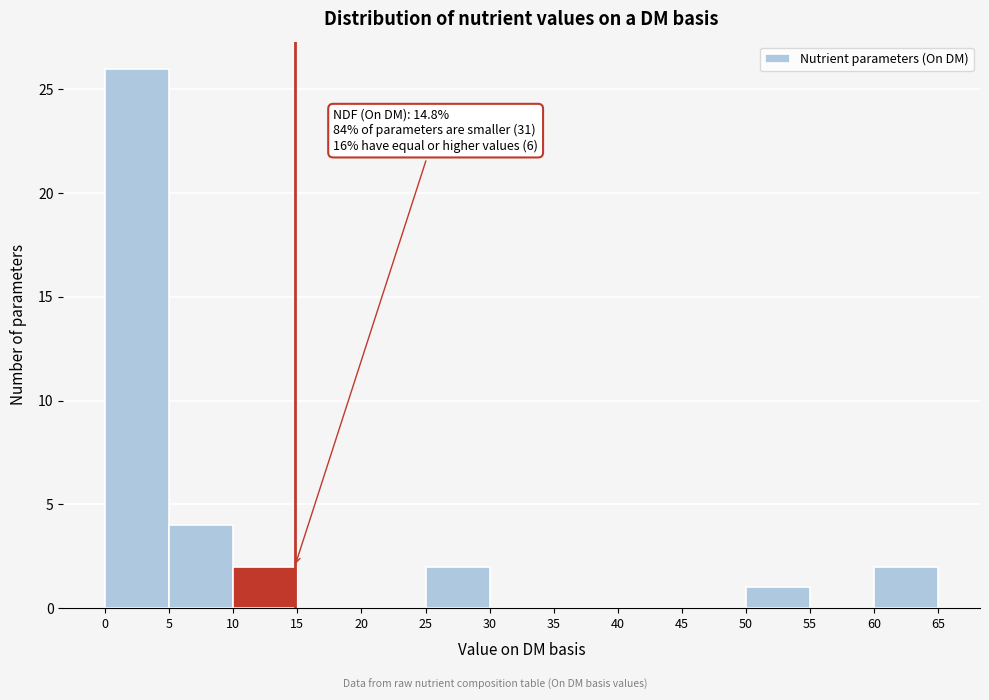

Which range on the x-axis has the tallest bar?

0 to 5